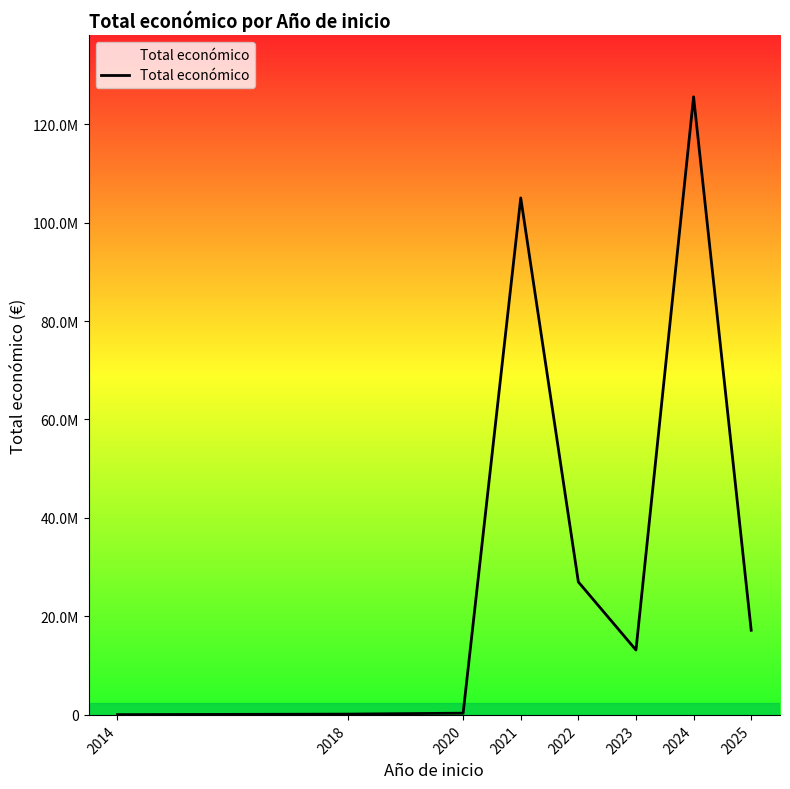

At which category does the chart reach its minimum across all series?

2014